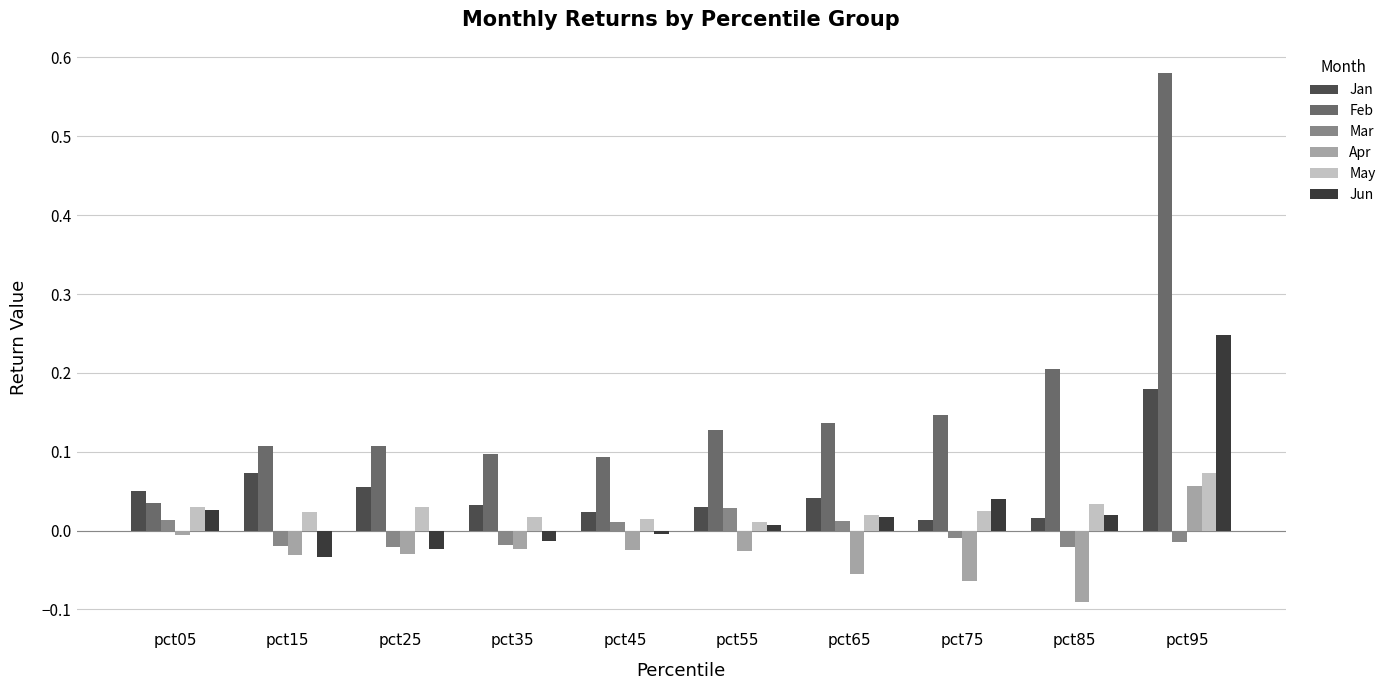

How many categories are shown in the chart?

10